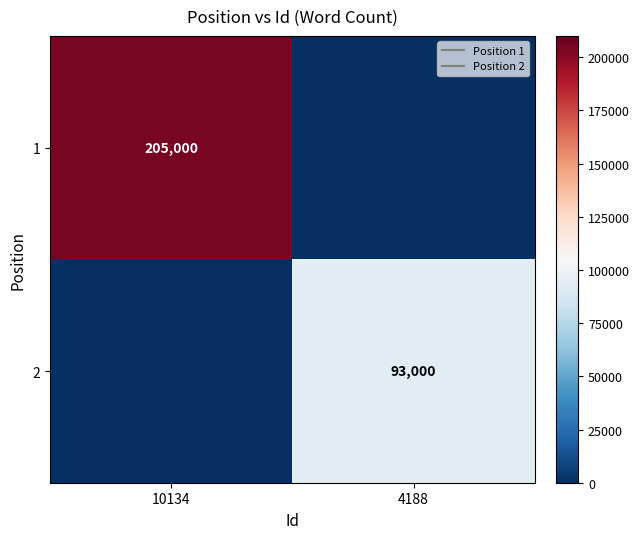

What is the average value of the 2 series?

46500